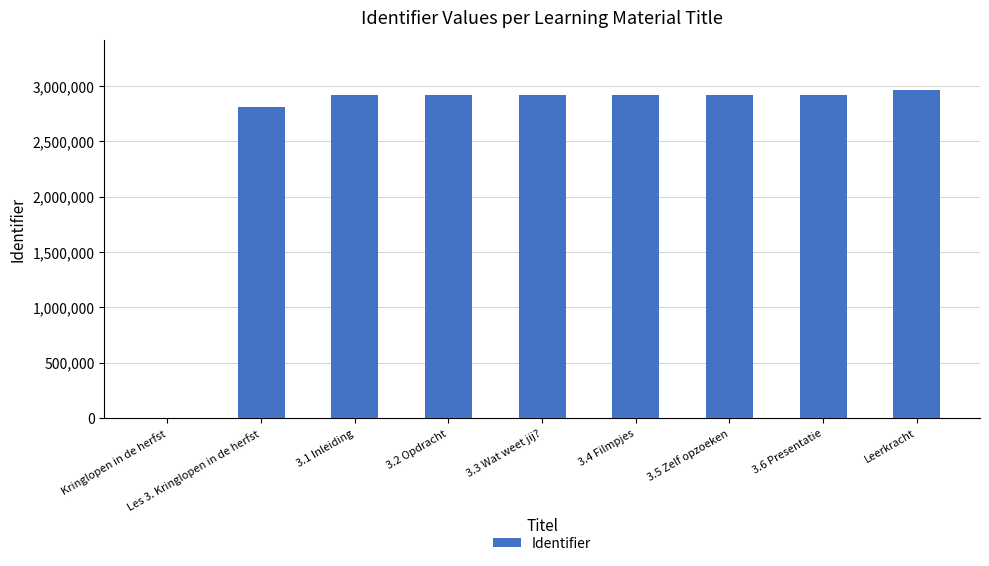

What is the sum of all values?

23313169